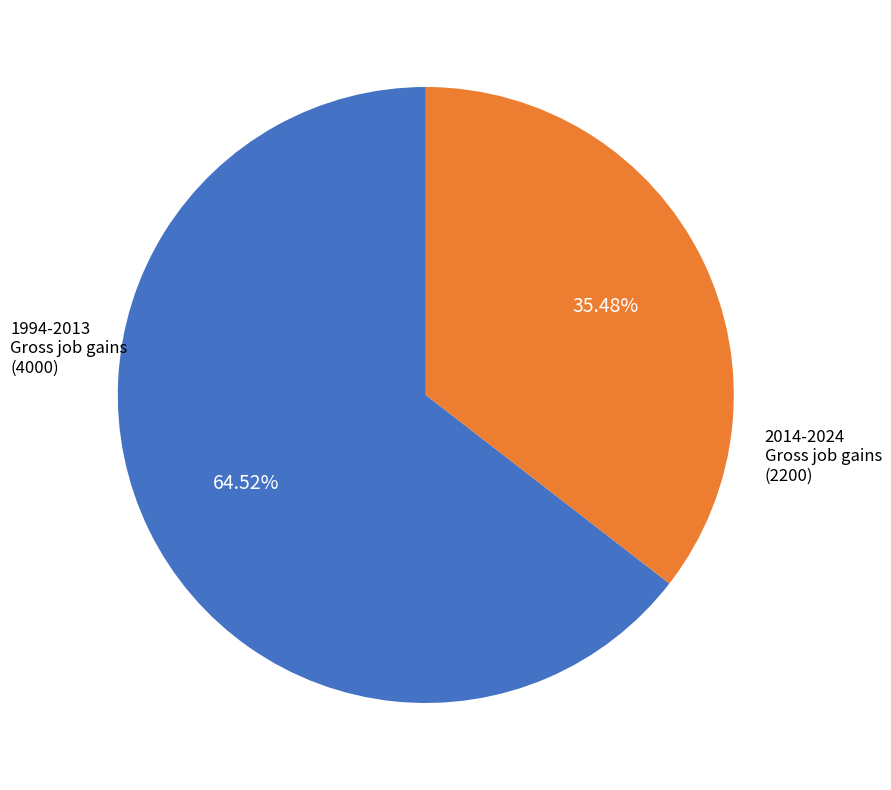

Which category accounts for the majority?

1994-2013 Gross job gains